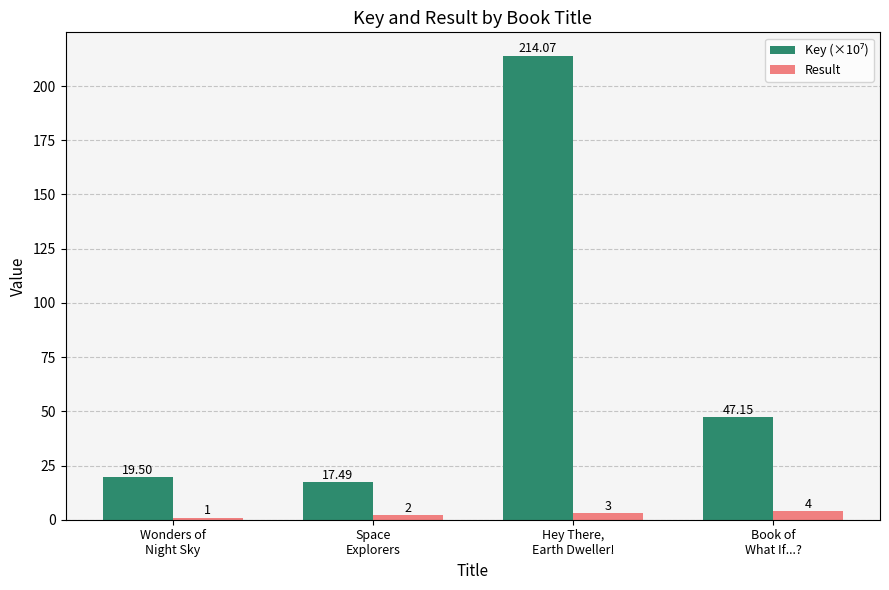

What is the greatest value displayed?

214.1